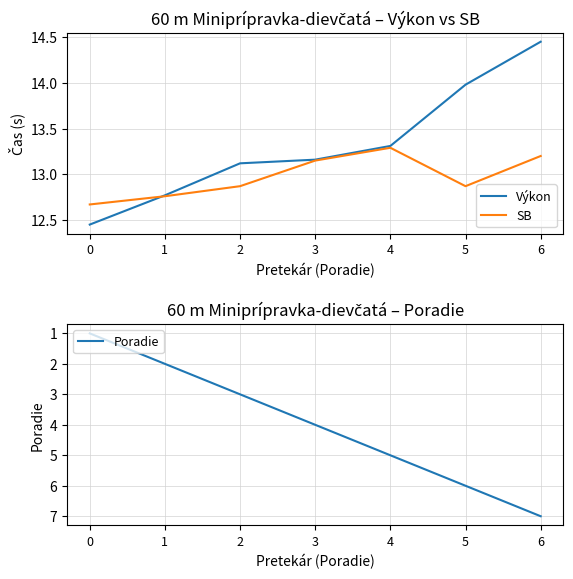

Between 3 and 4, which series saw the biggest shift?

Poradie